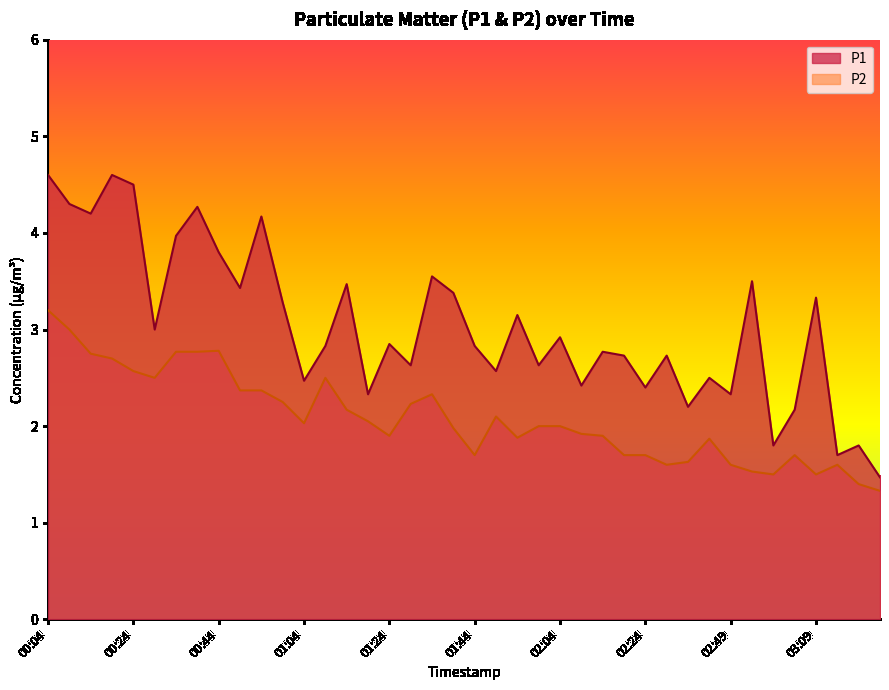

Which series has the largest range (max minus min)?

P1